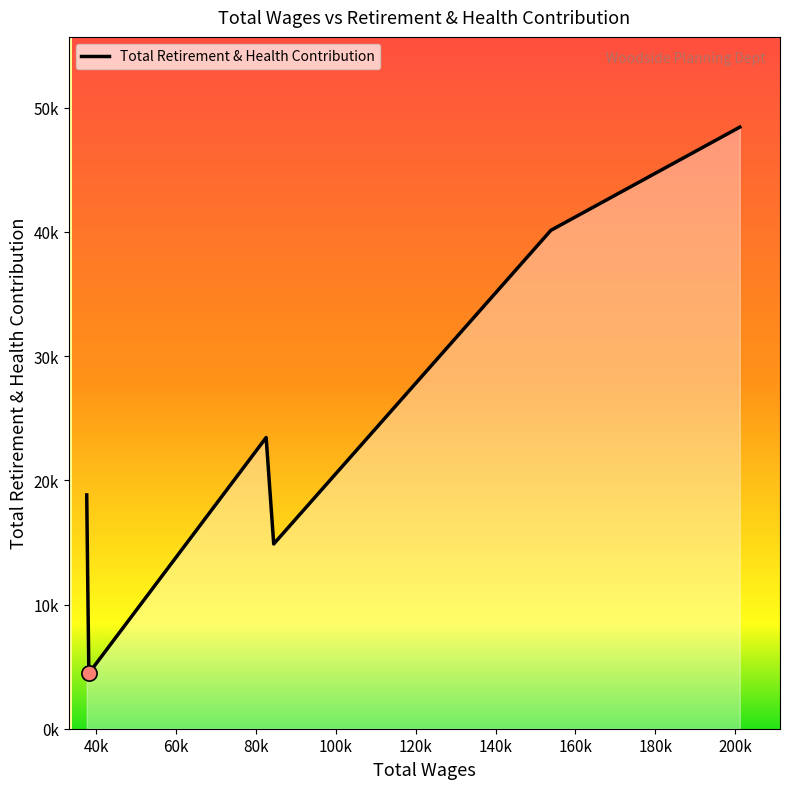

Is this an area chart (filled region under the line)?

Yes